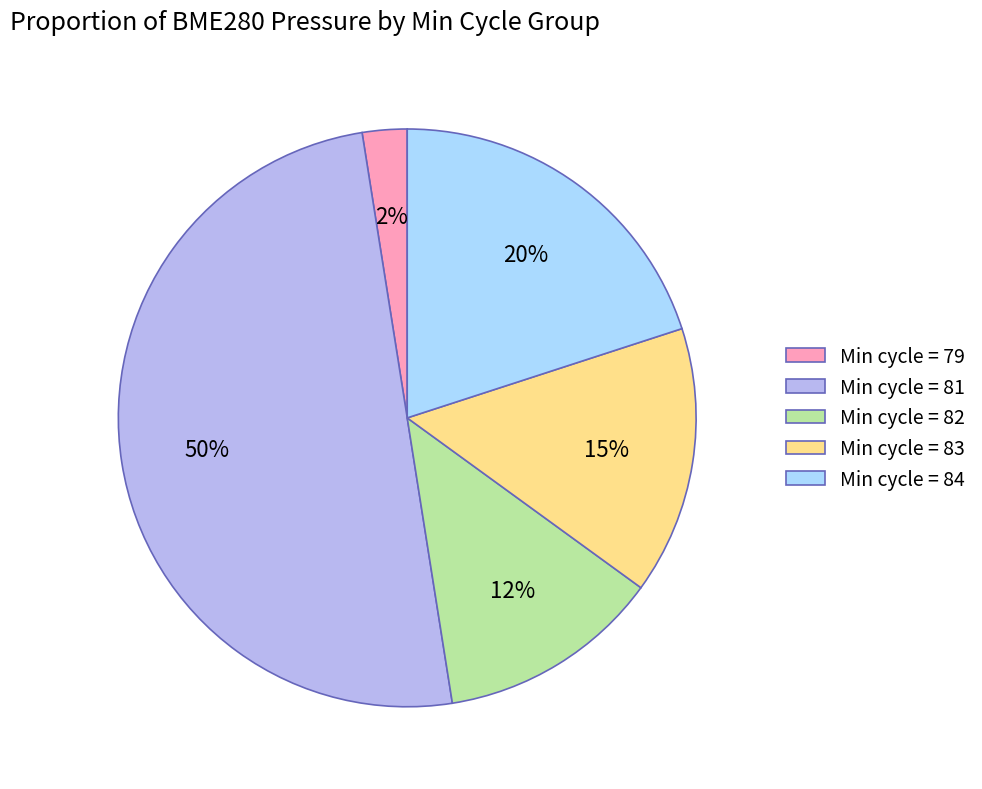

How many slices are in this pie chart?

5